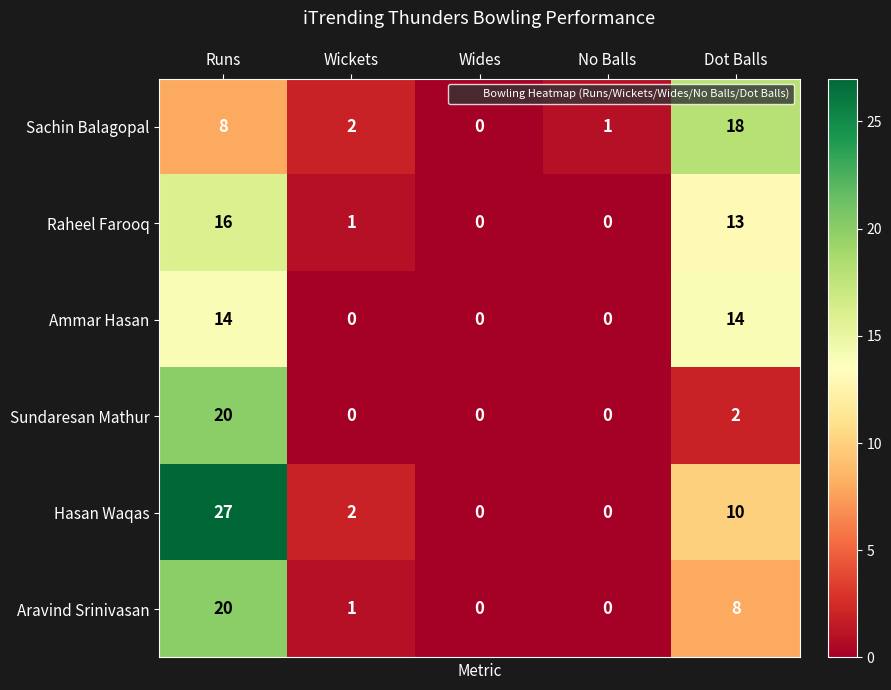

Where is Hasan Waqas nearest to the value 13?

Dot Balls